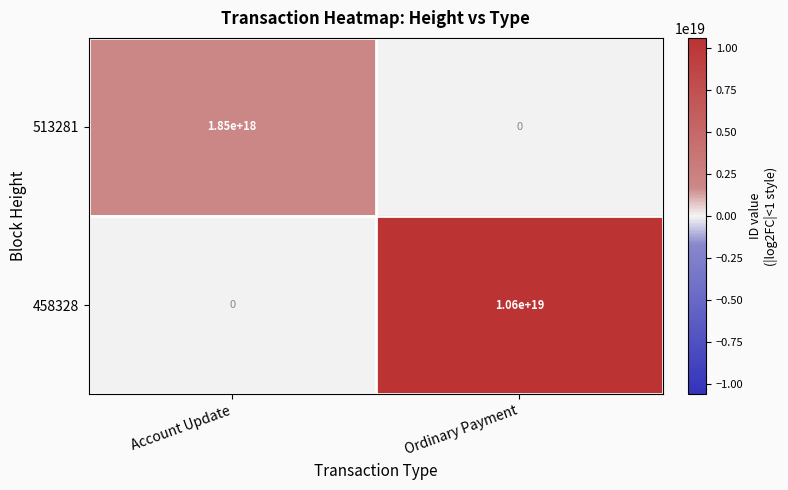

At which label is 513281 closest to 925000000000000000?

Account Update